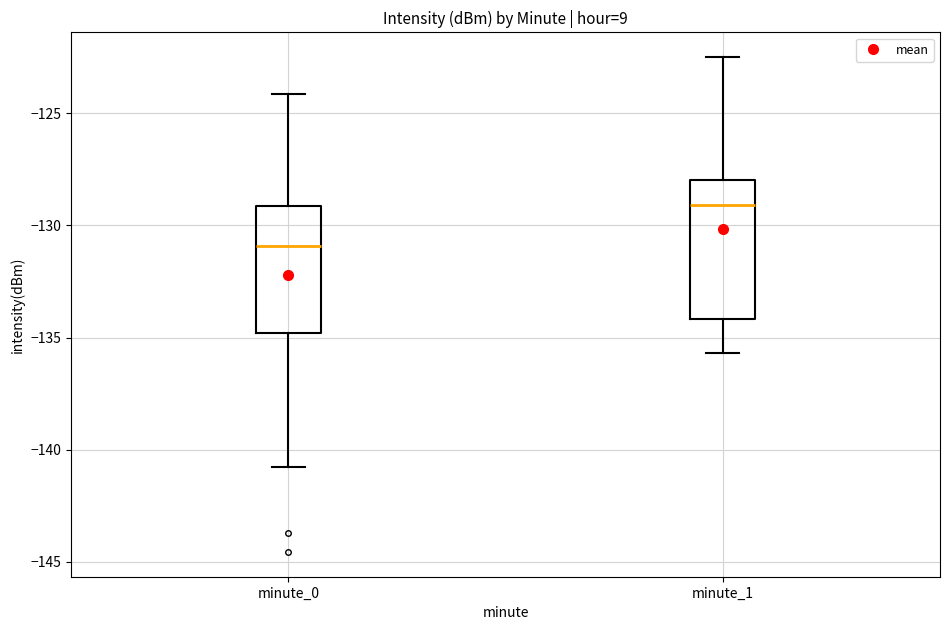

Reading left to right, read every box against the y-axis: the position of its median line, the range the box covers, and the ends of its whiskers. The values are not printed on the chart, so give them approximately, as read against the axis.

minute_0: median -131.0, box -135.0 to -129.0, whiskers -141.0 to -124.0
minute_1: median -129.0, box -134.0 to -128.0, whiskers -135.5 to -122.5